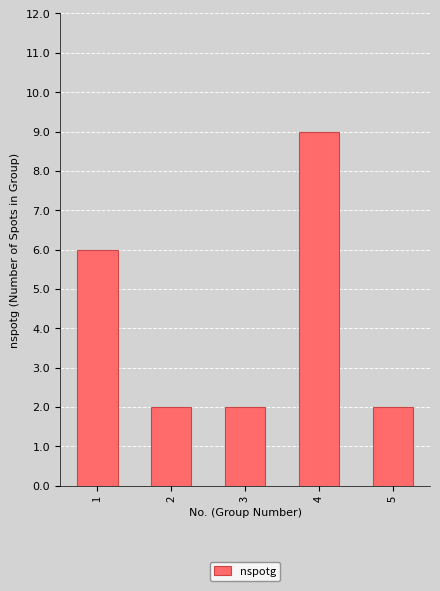

Which category has the highest value across all series?

4